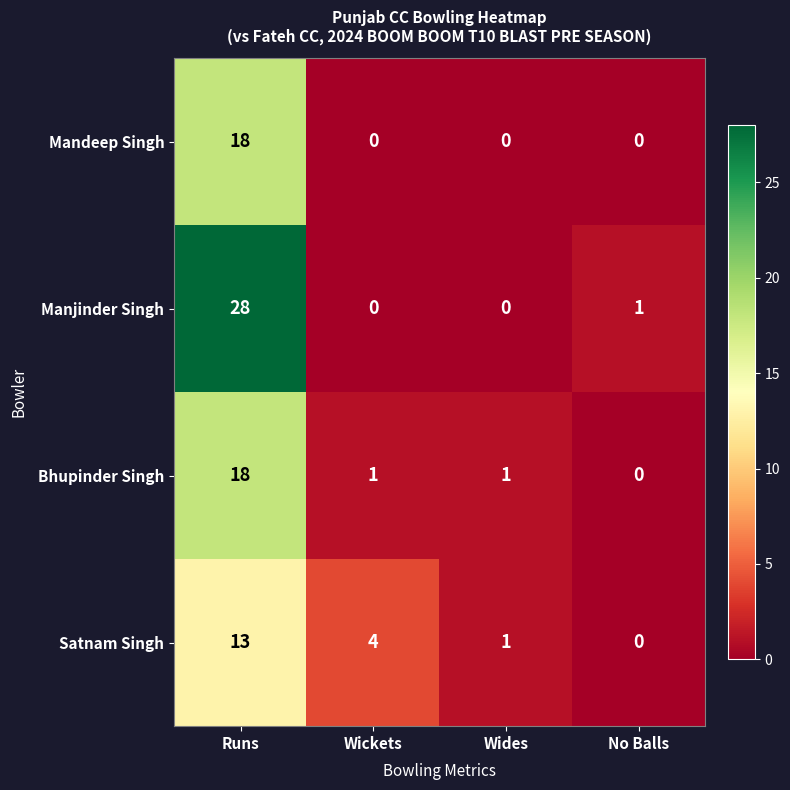

Which series changed the most between Wickets and No Balls?

Satnam Singh